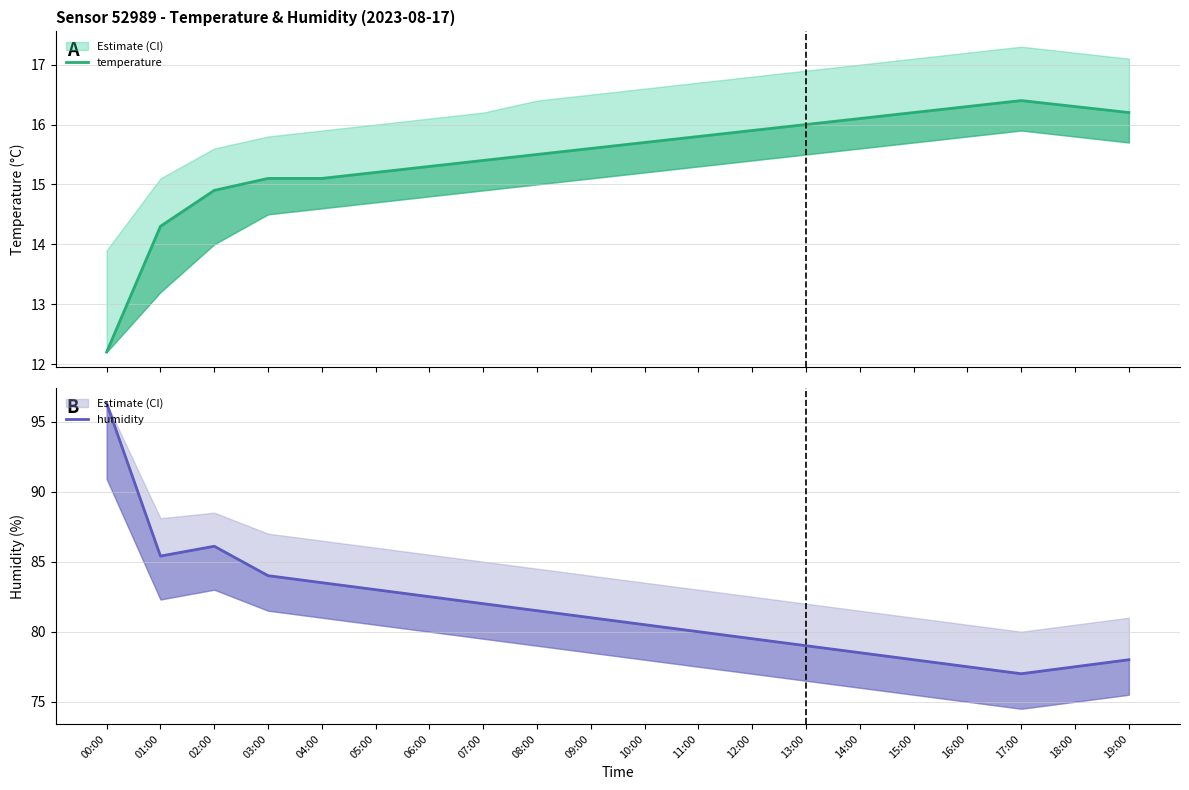

What is the total value across all series at 03:00?

99.1